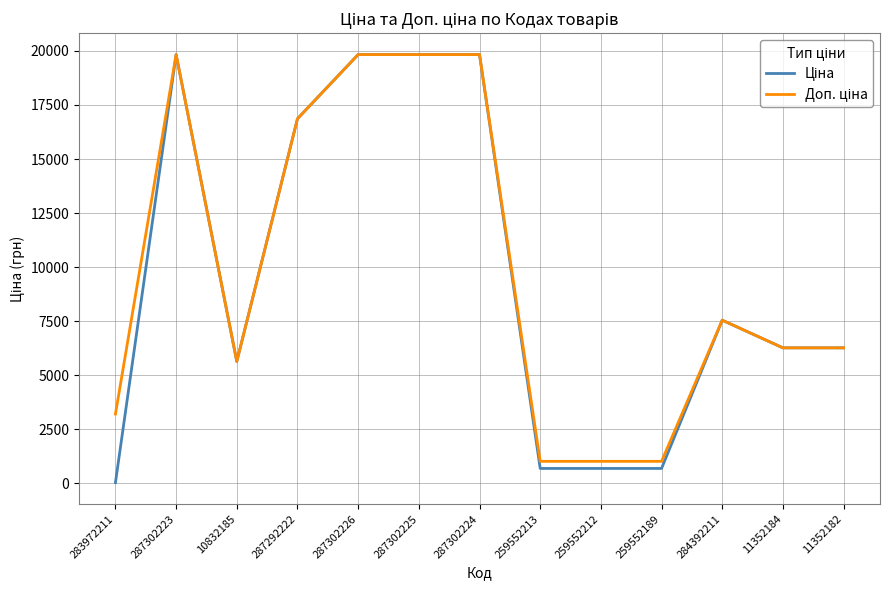

What is the maximum value shown in the chart?

19831.1